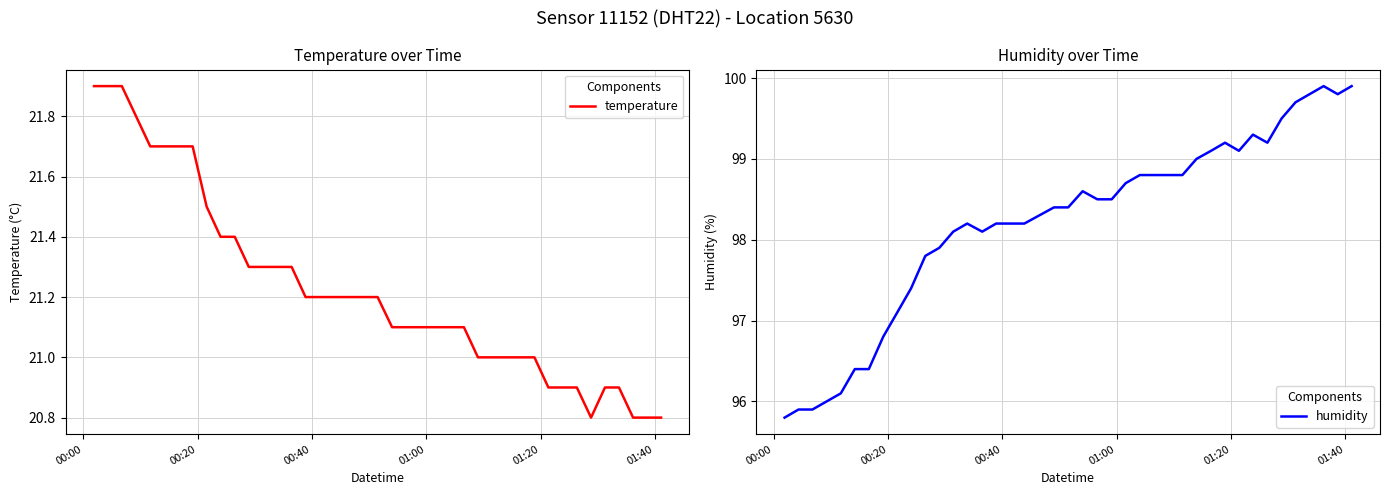

The temperature series shows 12.5 at 01:00. True or false?

False